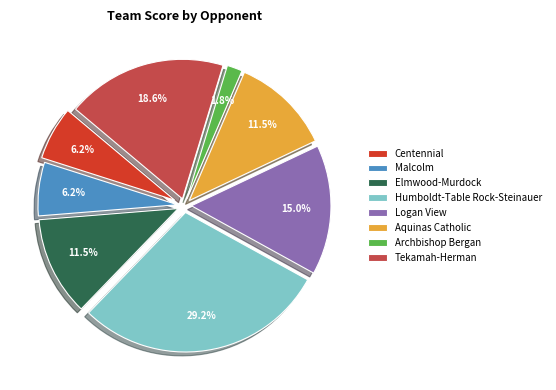

Which slice is the largest?

Humboldt-Table Rock-Steinauer